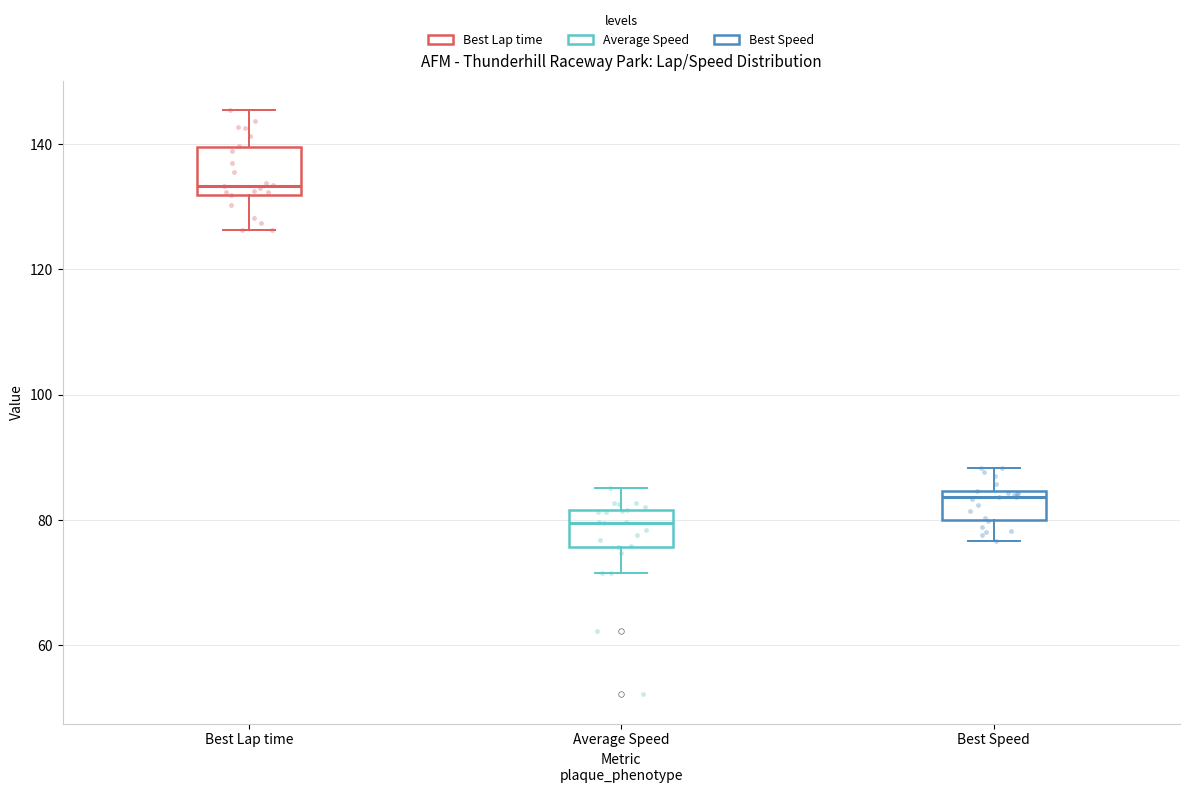

Reading left to right, transcribe this box plot: for each box, give where its median line is, the range the box spans, and where its two whiskers end, as read against the y-axis. The values are not printed on the chart, so give them approximately, as read against the axis.

Best Lap time: median 134, box 132 to 140, whiskers 126 to 146
Average Speed: median 80, box 76 to 82, whiskers 72 to 86
Best Speed: median 84 (just below the box's upper edge), box 80 to 84, whiskers 76 to 88